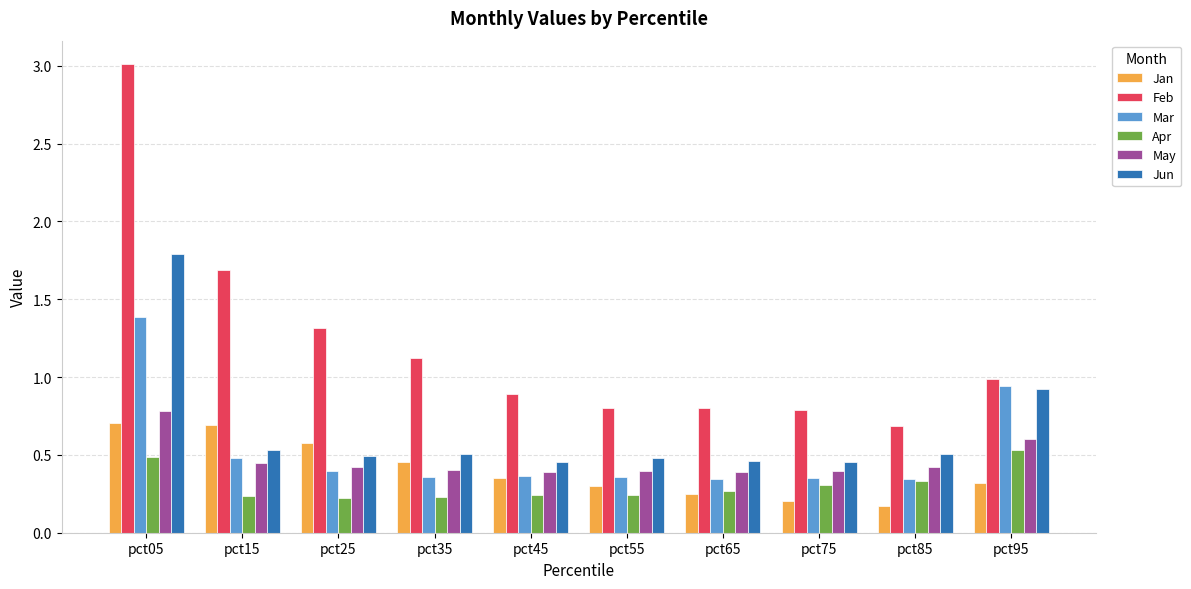

Which series changed the most between pct35 and pct45?

Feb